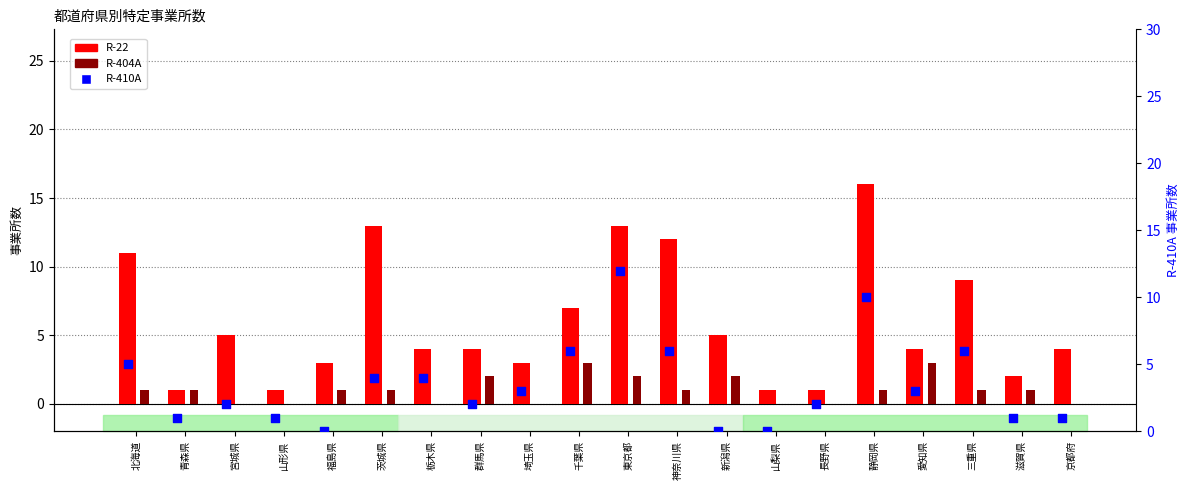

What is the total value across all series at 滋賀県?

4